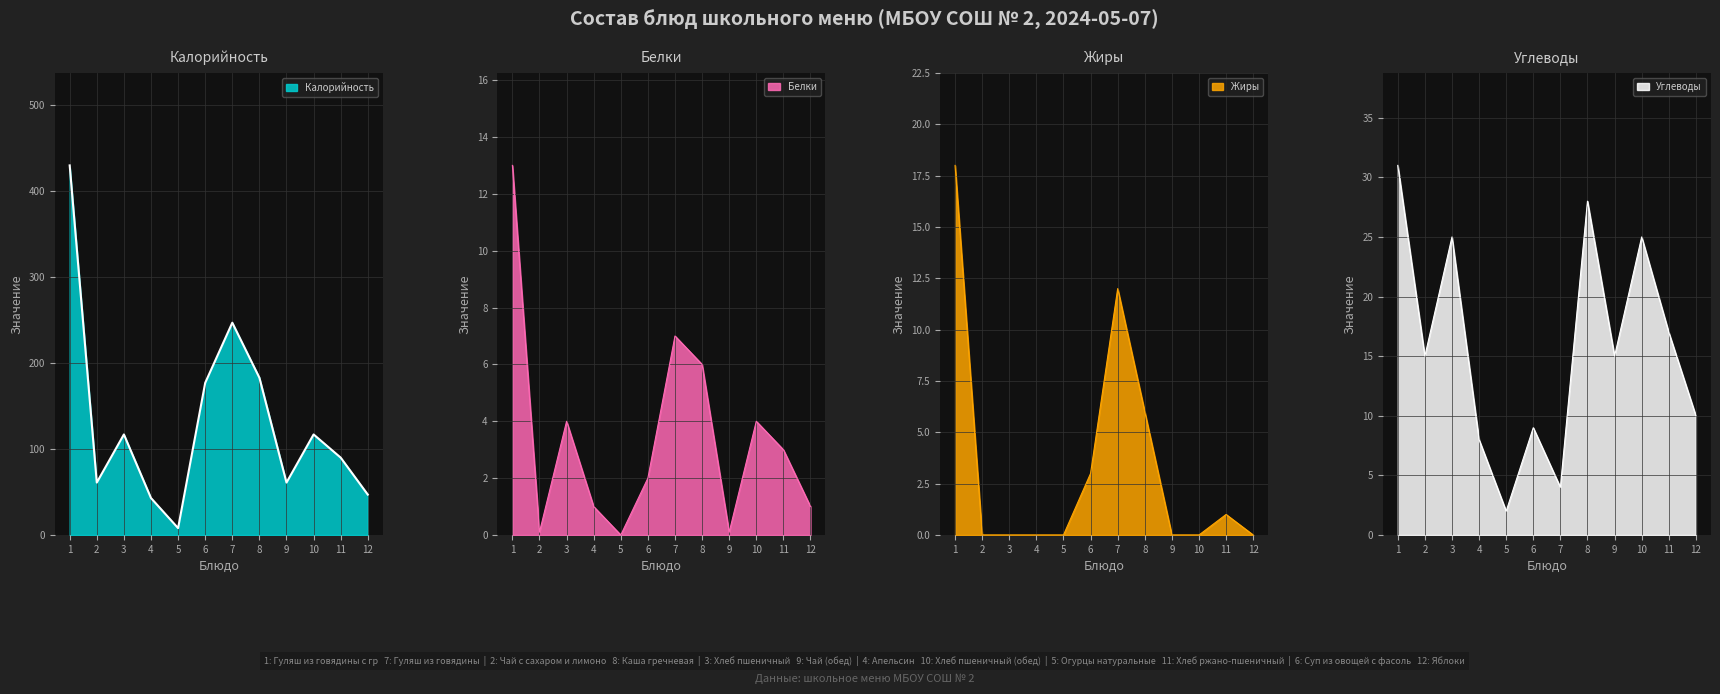

What are all the series names shown in the legend?

Калорийность, Белки, Жиры, Углеводы